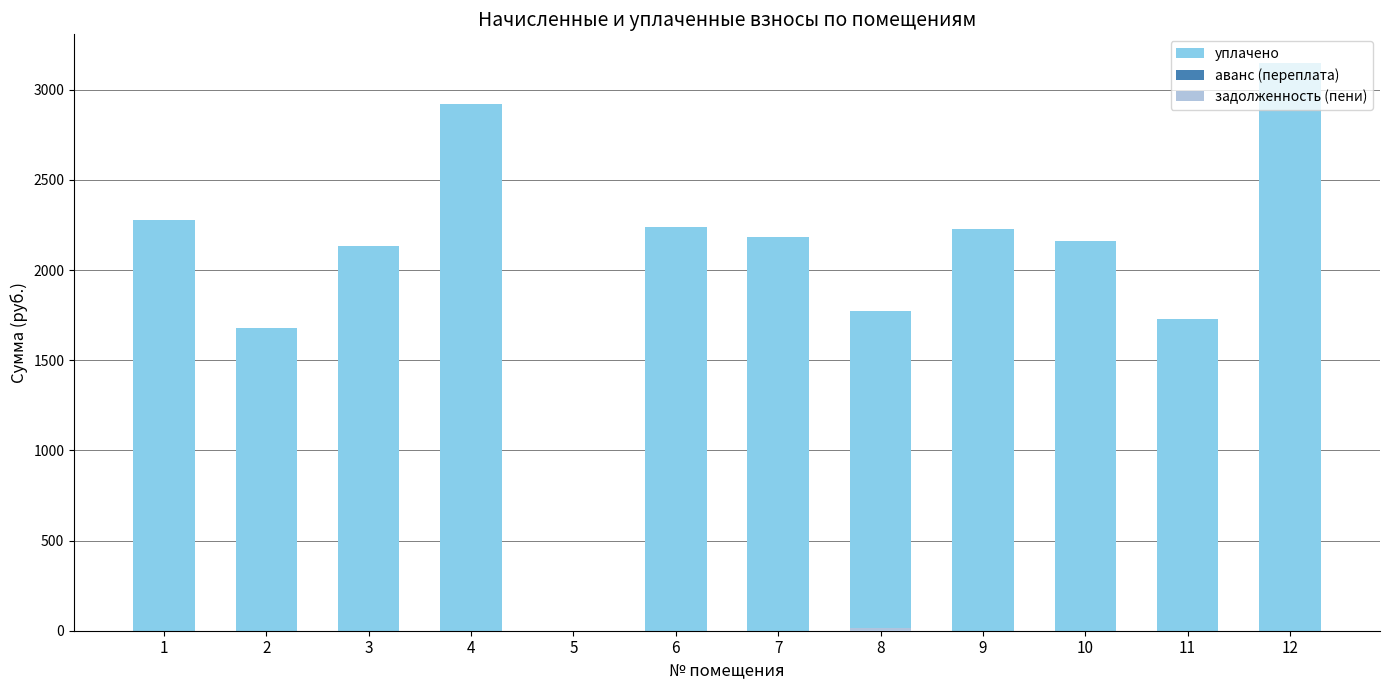

The уплачено series shows 3003.7 at 8. True or false?

False